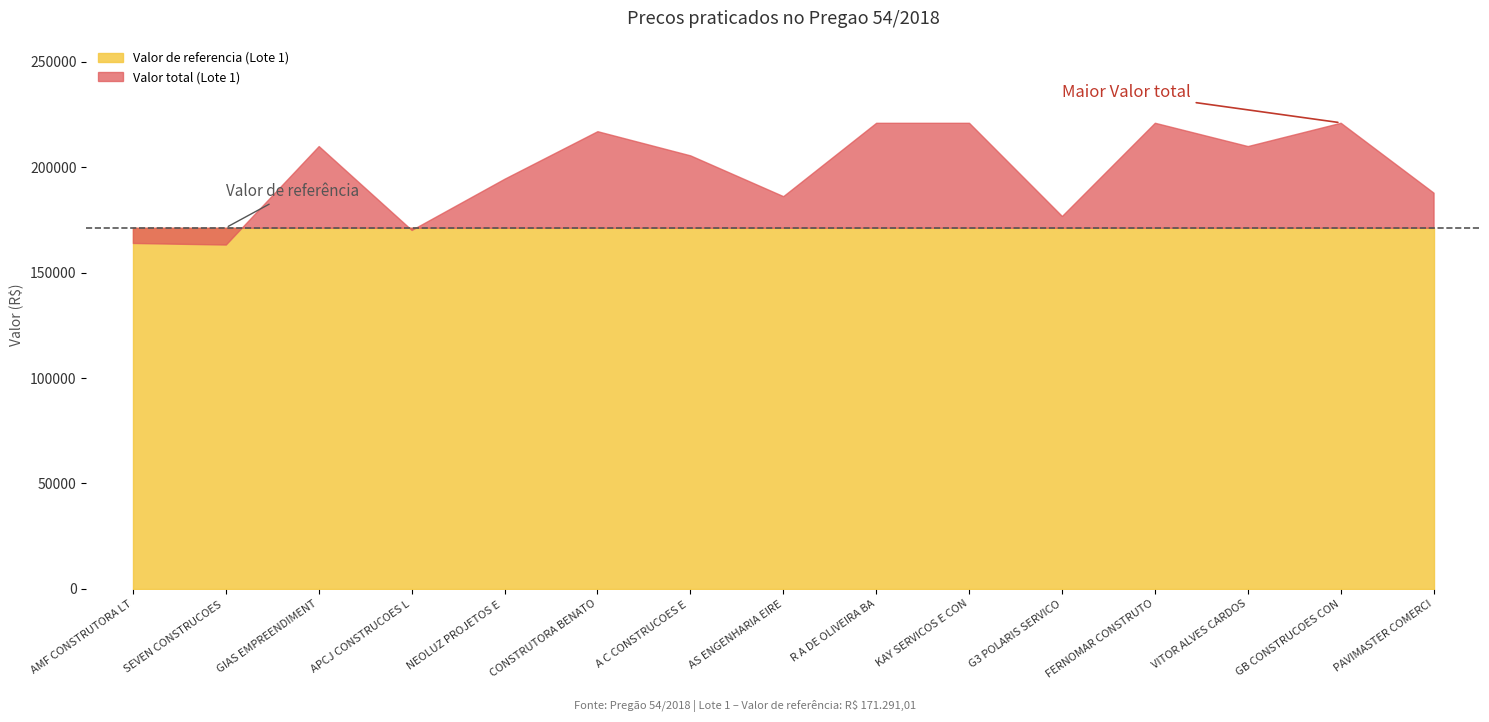

True or false: Valor de referencia (Lote 1) and BDI (Lote 1) intersect in this chart.

False